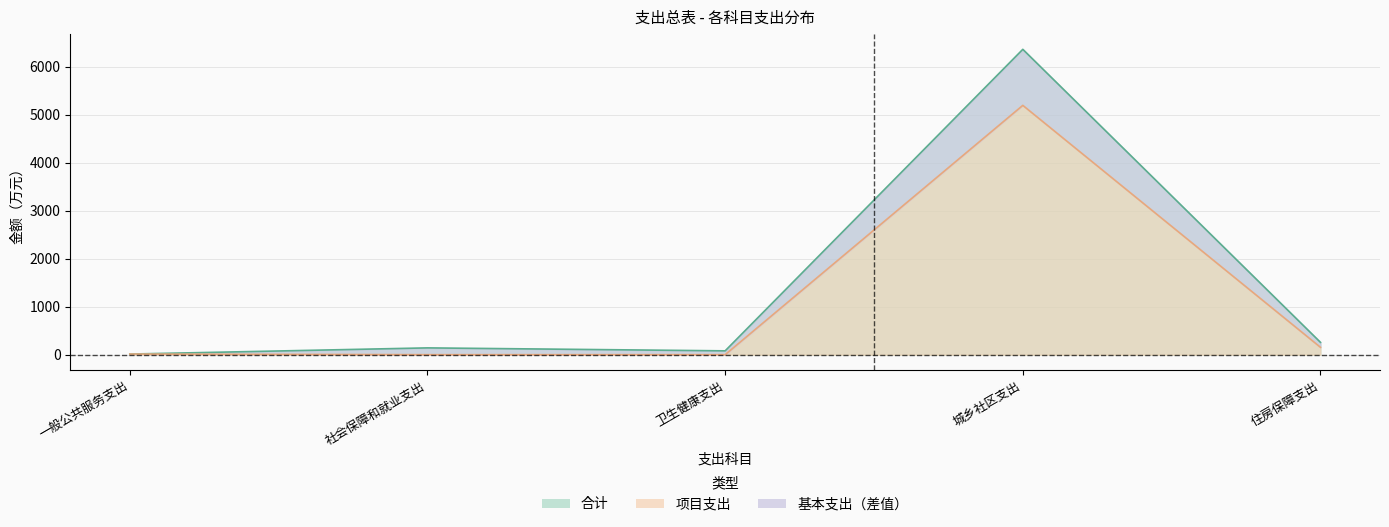

At which category does the chart reach its minimum across all series?

社会保障和就业支出